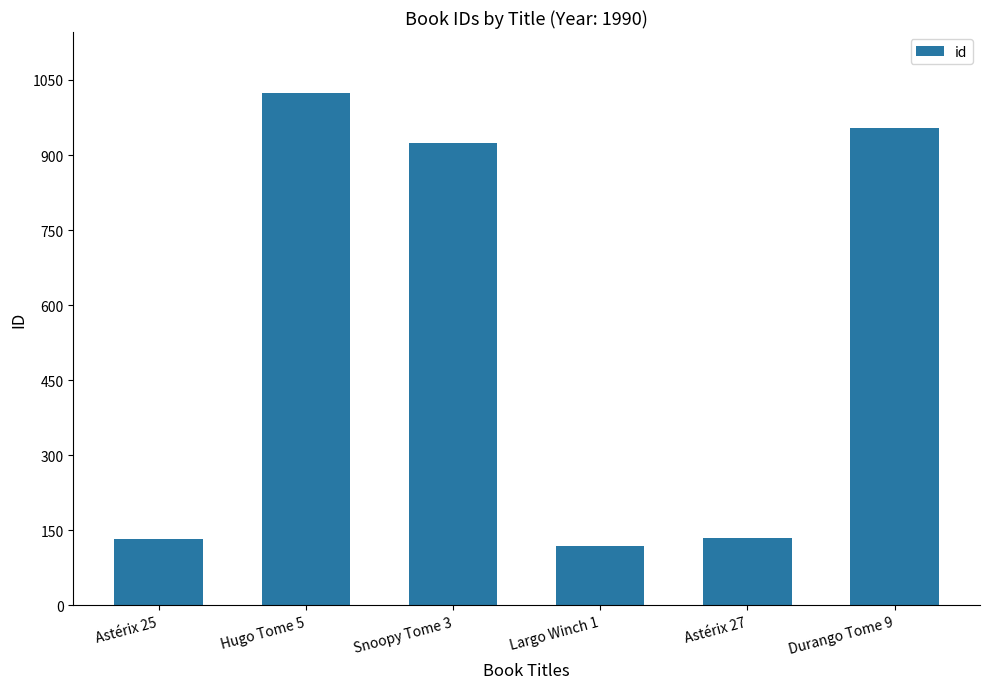

The value at Hugo Tome 5 is 1720. True or false?

False